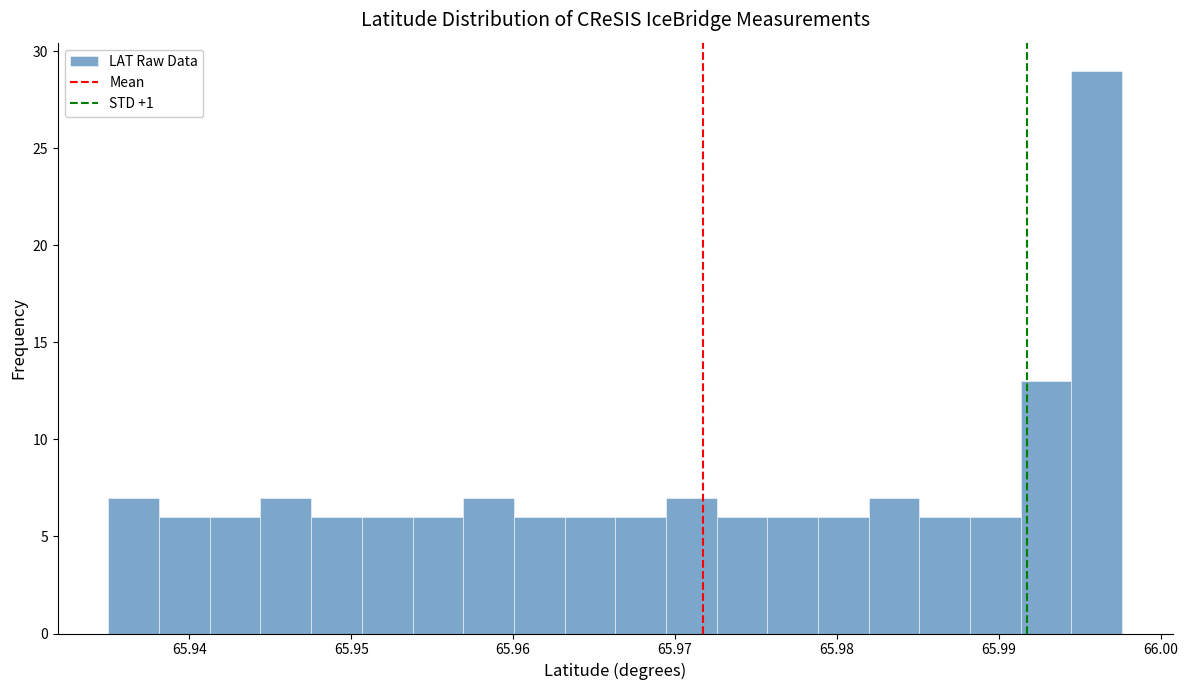

Read against the x-axis, roughly where is the centre of the tallest bar?

65.996